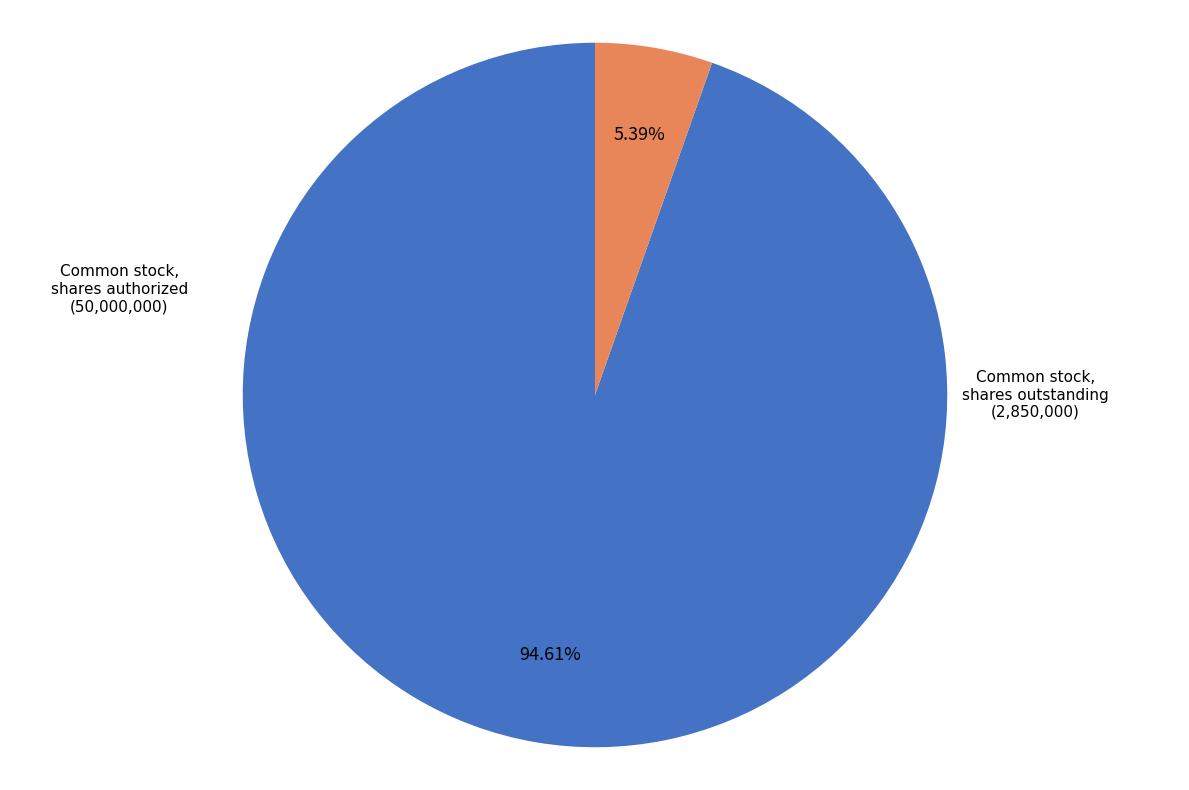

Which slice is the smallest?

Common stock, shares outstanding